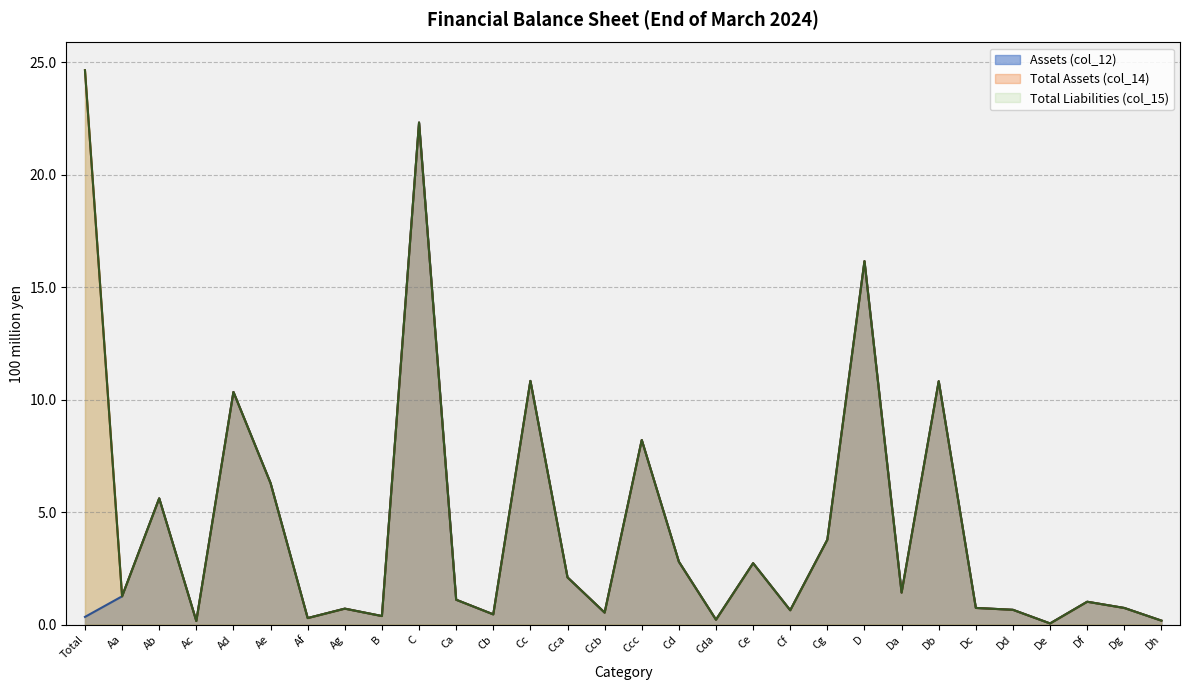

What is the total value across all series at B?

1.1